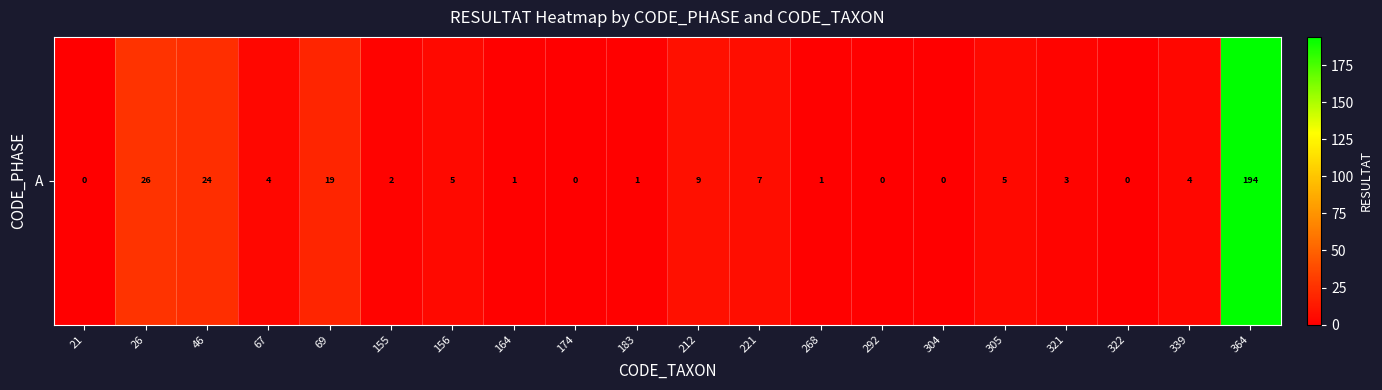

Reading left to right, transcribe all the data shown in this chart.

0	26	24	4	19	2	5	1	0	1	9	7	1	0	0	5	3	0	4	194